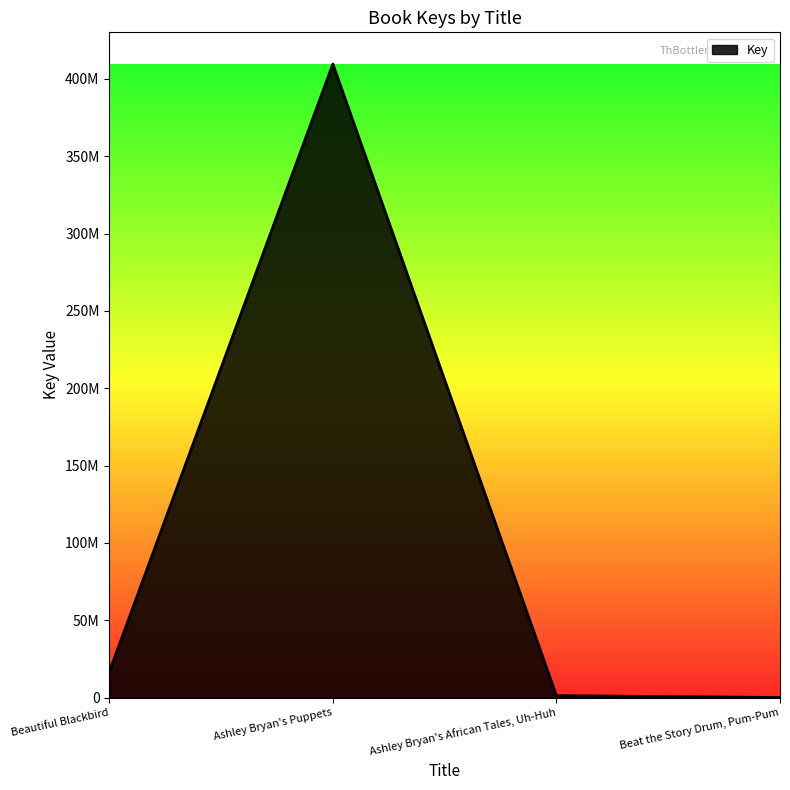

Does the chart have visible grid lines?

No